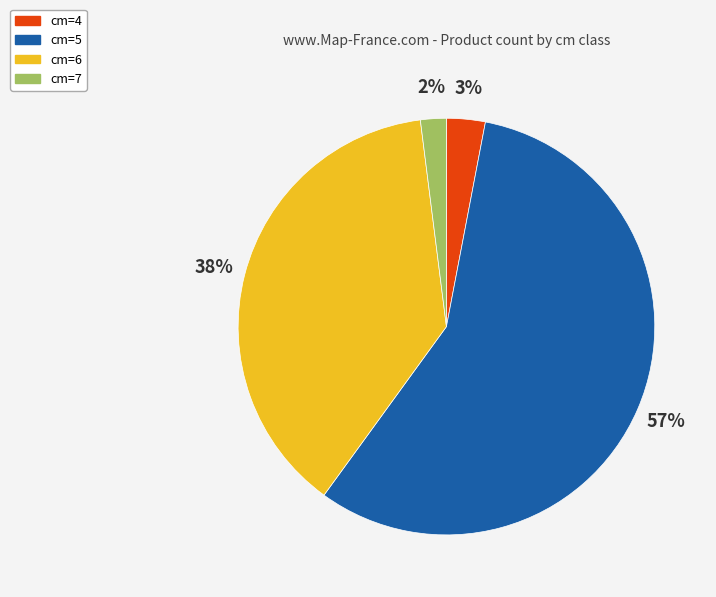

Is there any slice that represents more than half of the pie?

Yes